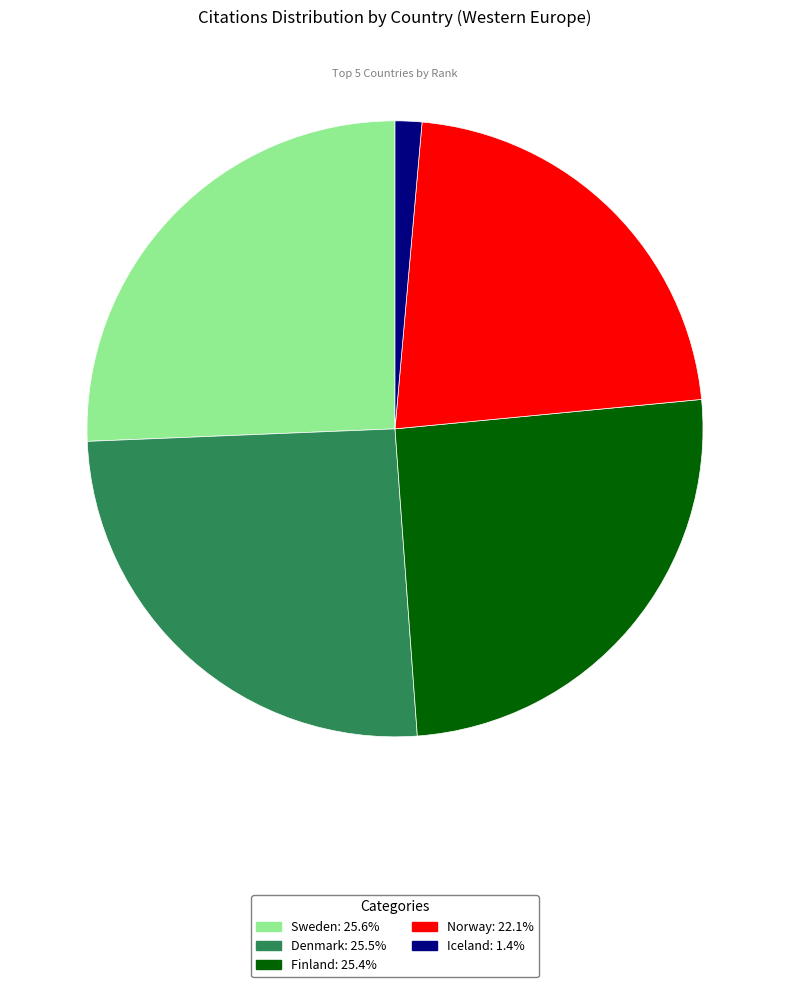

Combined, do Norway and Iceland account for over 50%?

No